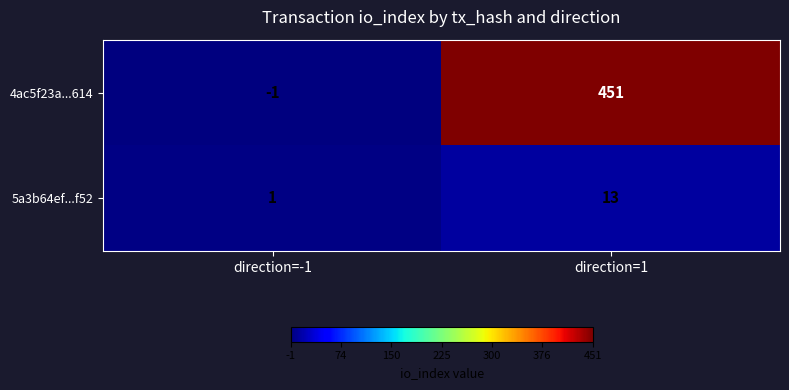

Reading left to right, transcribe all the data shown in this chart.

4ac5f23a...614: -1	451
5a3b64ef...f52: 1	13